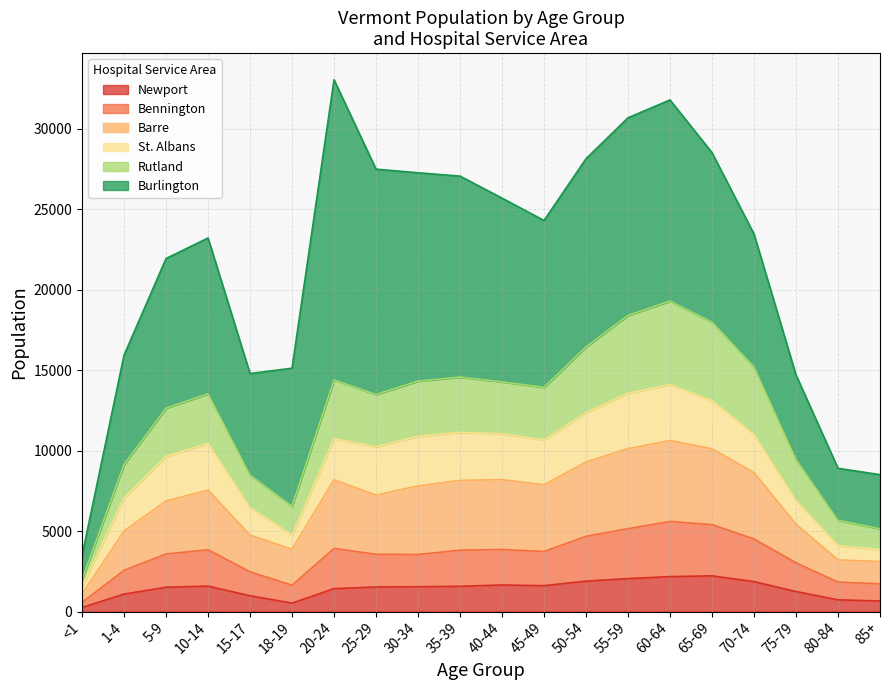

True or false: Newport and Barre intersect in this chart.

False